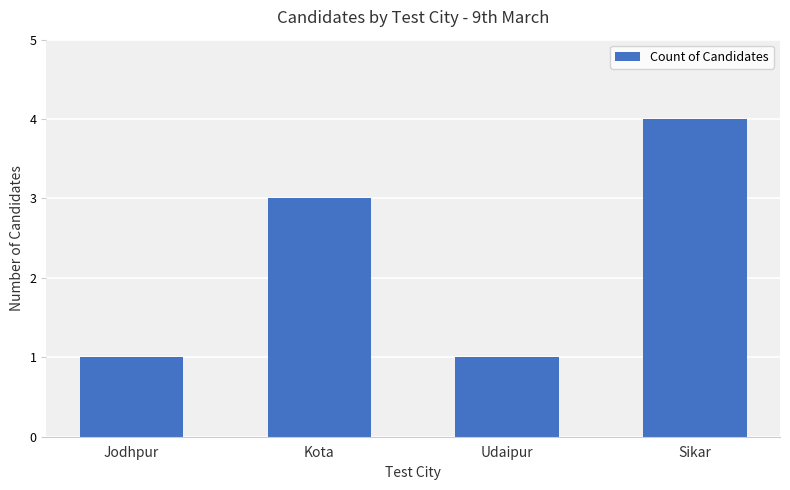

At which category does the chart reach its peak across all series?

Sikar